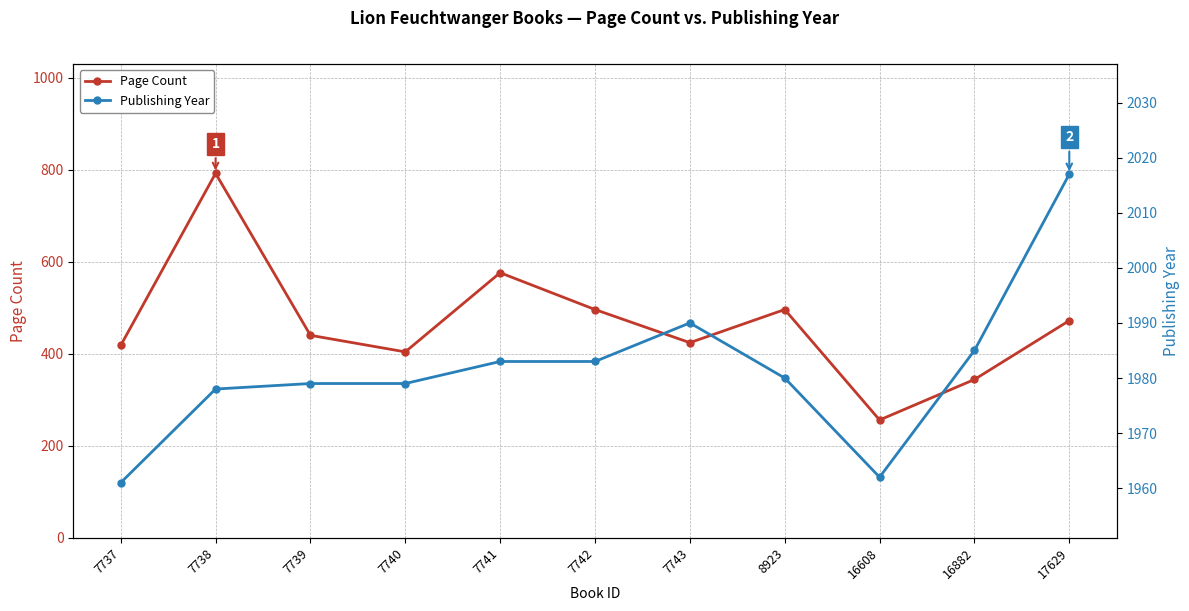

True or false: Page Count and Publishing Year cross at least once.

False